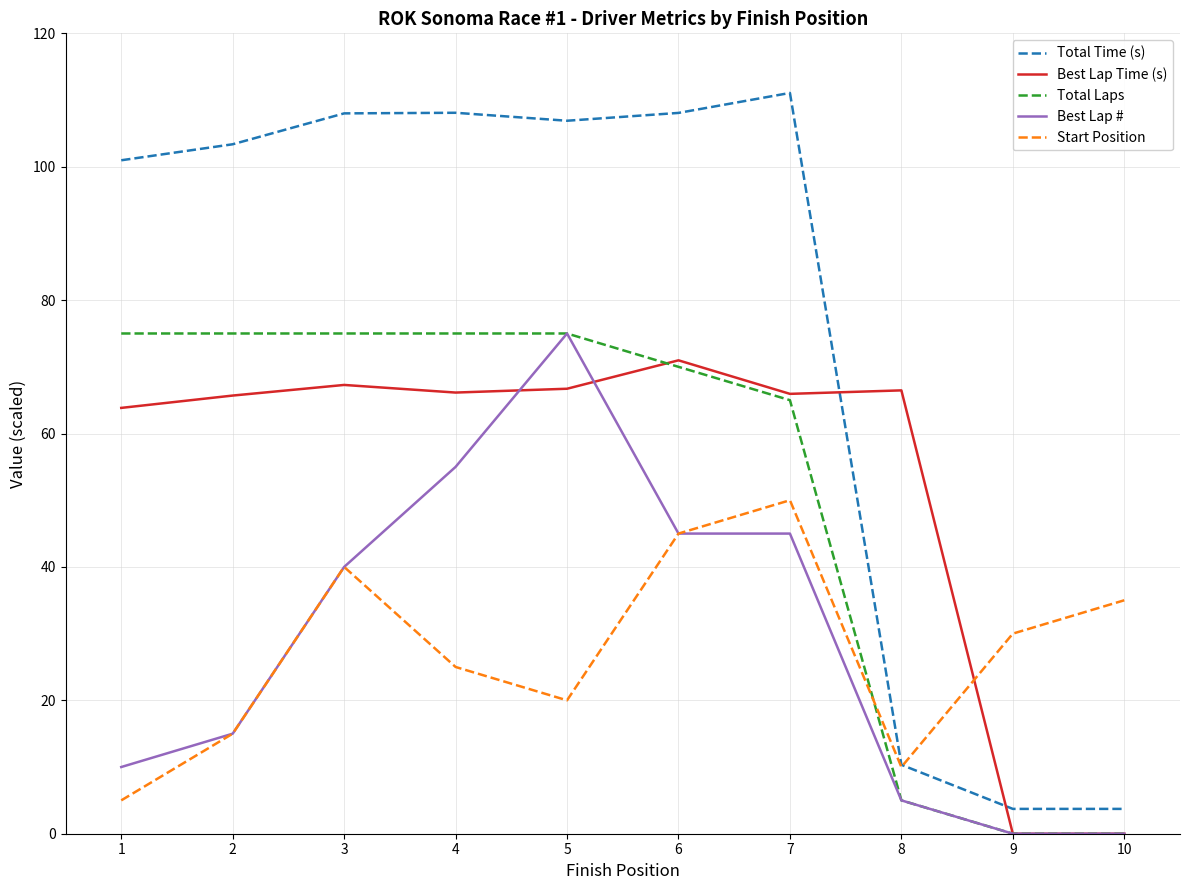

What is the maximum value shown in the chart?

111.1